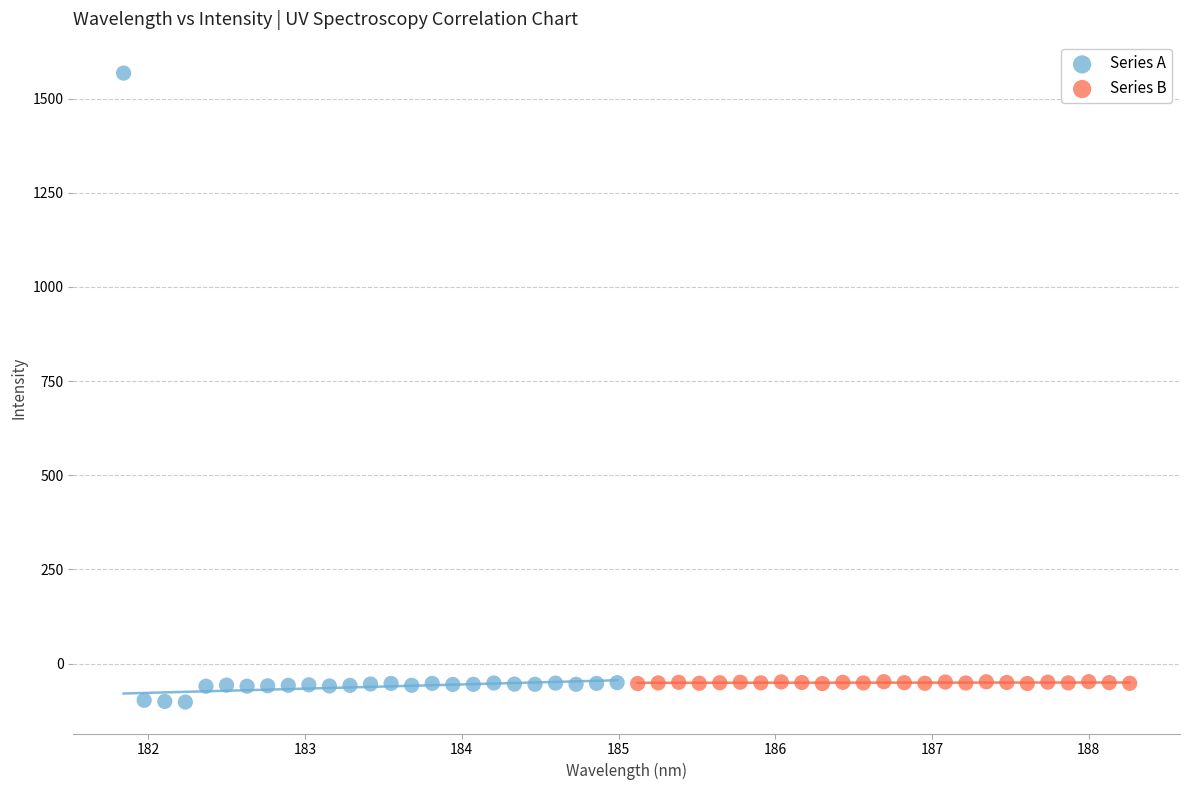

Which series contains the highest Y value?

Series A